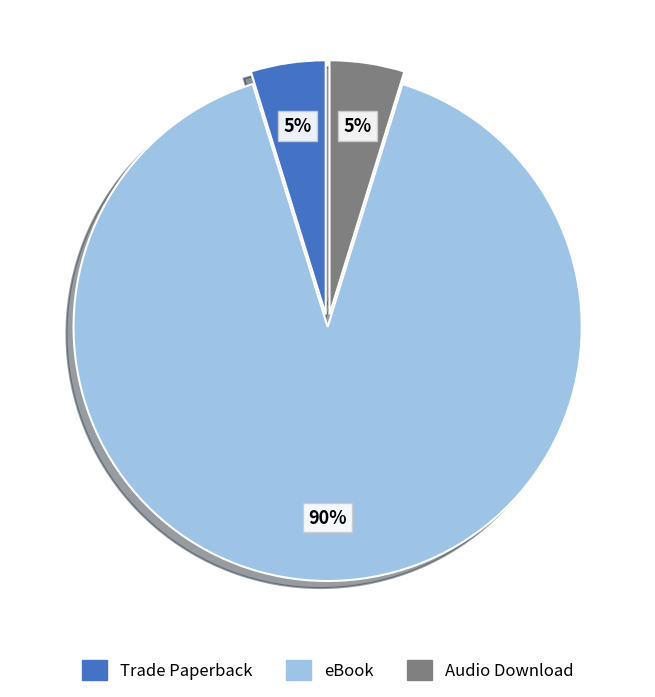

Which slice represents more than half of the pie?

eBook